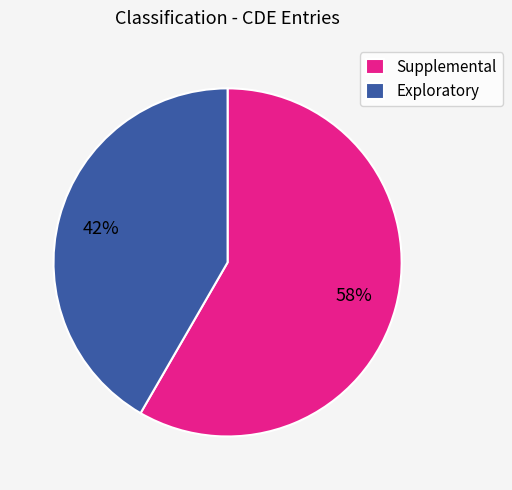

Rank the categories by value from lowest to highest.

Exploratory, Supplemental